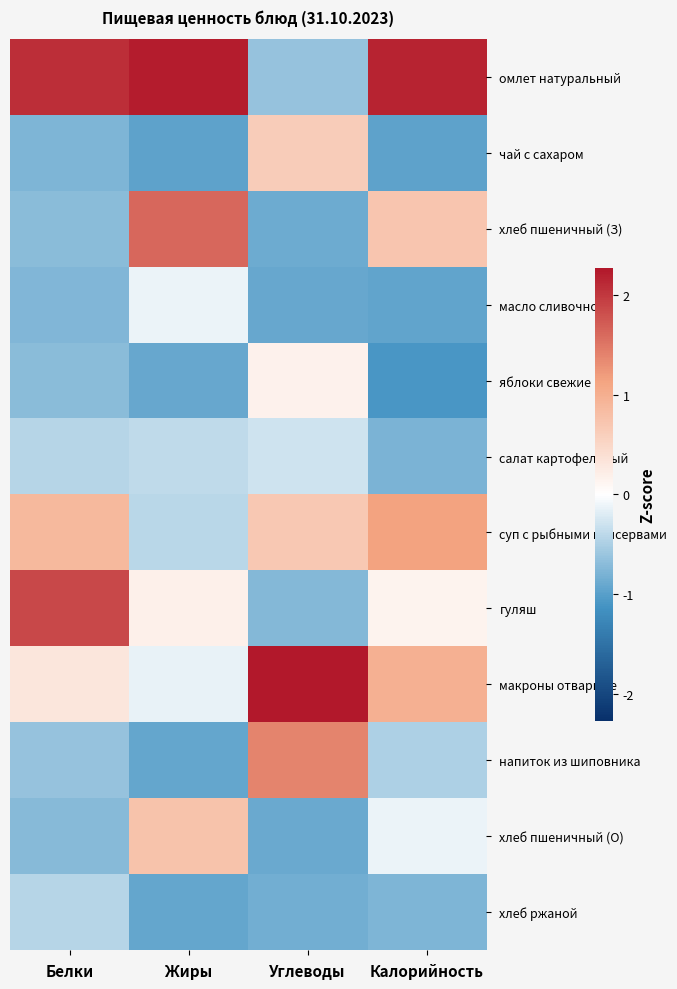

Reading left to right, transcribe all the data shown in this chart.

омлет натуральный: Белки=2.1	Жиры=2.2	Углеводы=-0.6	Калорийность=2.2
чай с сахаром: Белки=-0.8	Жиры=-1.0	Углеводы=0.6	Калорийность=-1.0
хлеб пшеничный (З): Белки=-0.7	Жиры=1.6	Углеводы=-0.9	Калорийность=0.7
масло сливочное: Белки=-0.7	Жиры=-0.1	Углеводы=-0.9	Калорийность=-0.9
яблоки свежие: Белки=-0.7	Жиры=-0.9	Углеводы=0.2	Калорийность=-1.1
салат картофельный: Белки=-0.4	Жиры=-0.4	Углеводы=-0.3	Калорийность=-0.8
суп с рыбными консервами: Белки=0.9	Жиры=-0.4	Углеводы=0.7	Калорийность=1.1
гуляш: Белки=1.9	Жиры=0.2	Углеводы=-0.7	Калорийность=0.1
макроны отварные: Белки=0.3	Жиры=-0.1	Углеводы=2.3	Калорийность=1.0
напиток из шиповника: Белки=-0.6	Жиры=-0.9	Углеводы=1.4	Калорийность=-0.5
хлеб пшеничный (О): Белки=-0.7	Жиры=0.8	Углеводы=-0.9	Калорийность=-0.1
хлеб ржаной: Белки=-0.4	Жиры=-0.9	Углеводы=-0.8	Калорийность=-0.8